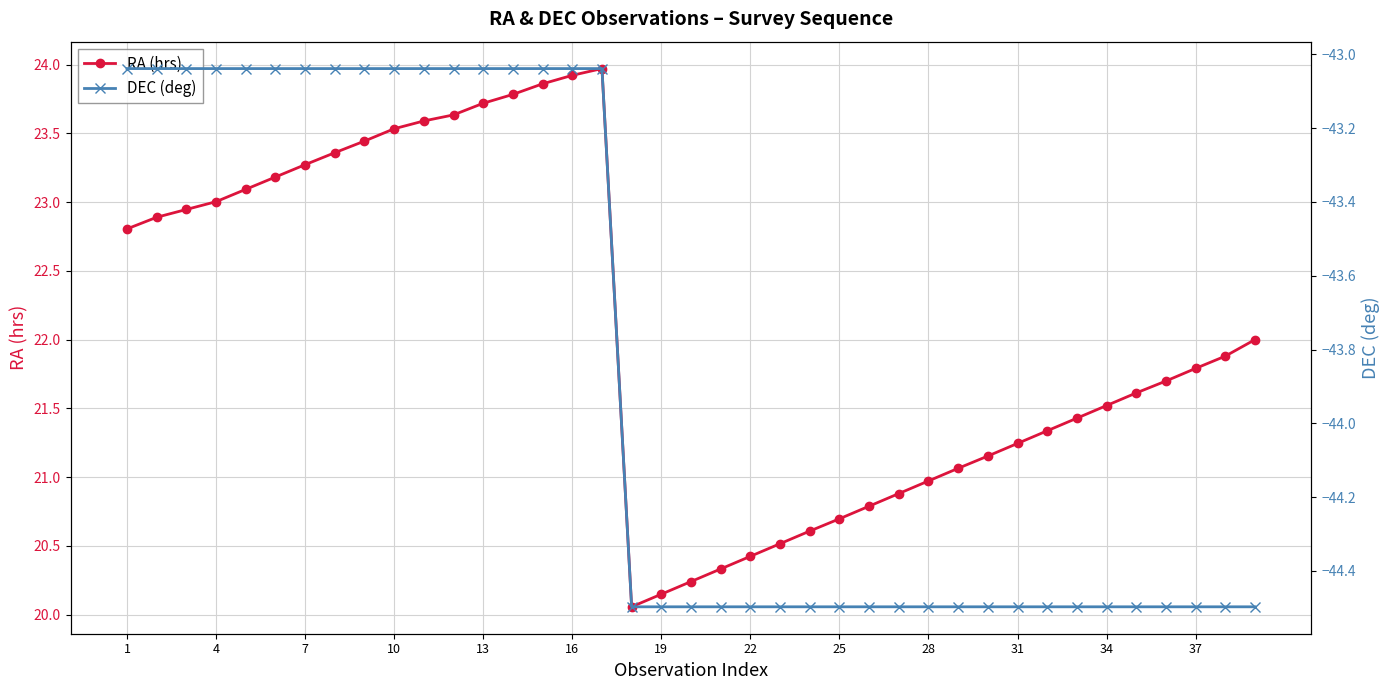

True or false: DEC (deg) has more than 1 interior local peaks.

False